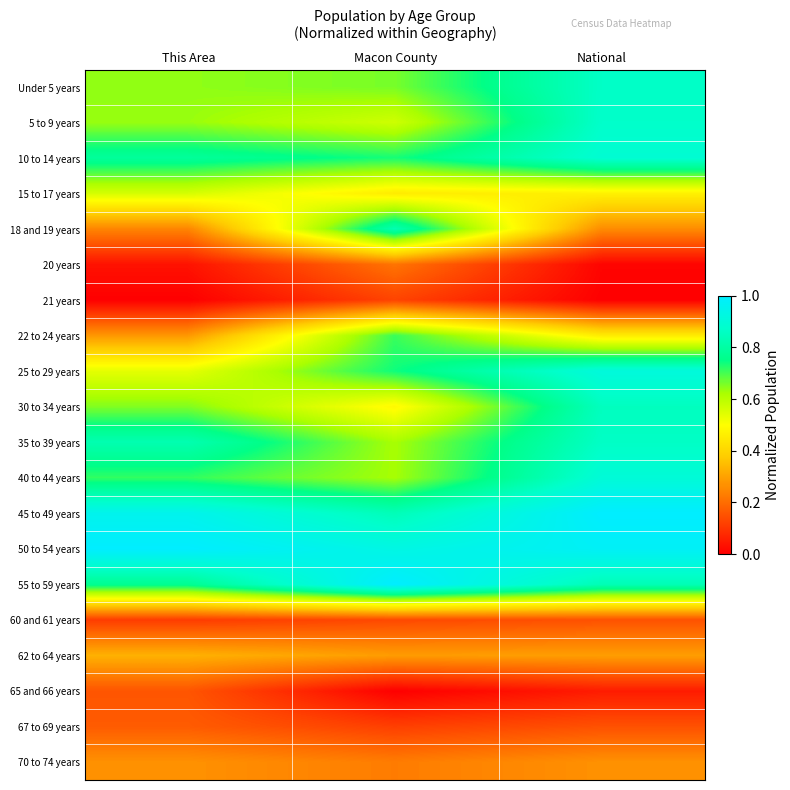

Between This Area and Macon County, which series saw the biggest shift?

18 and 19 years